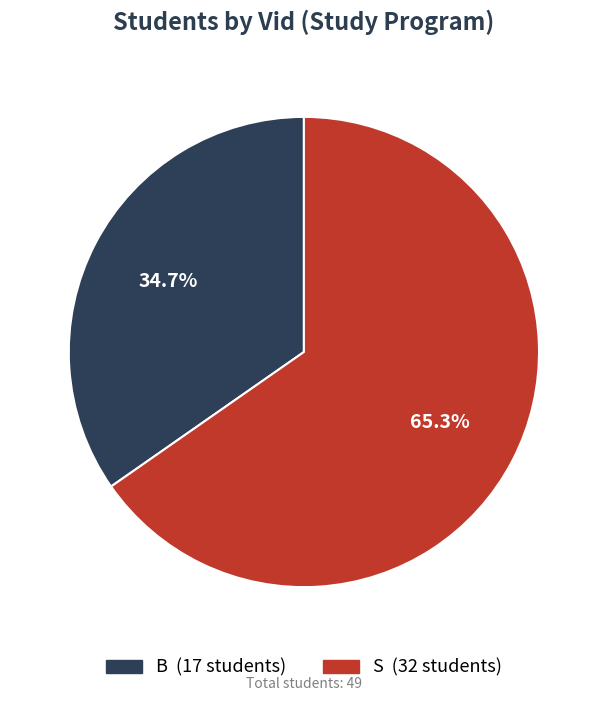

Rank the categories by value from highest to lowest.

S, B